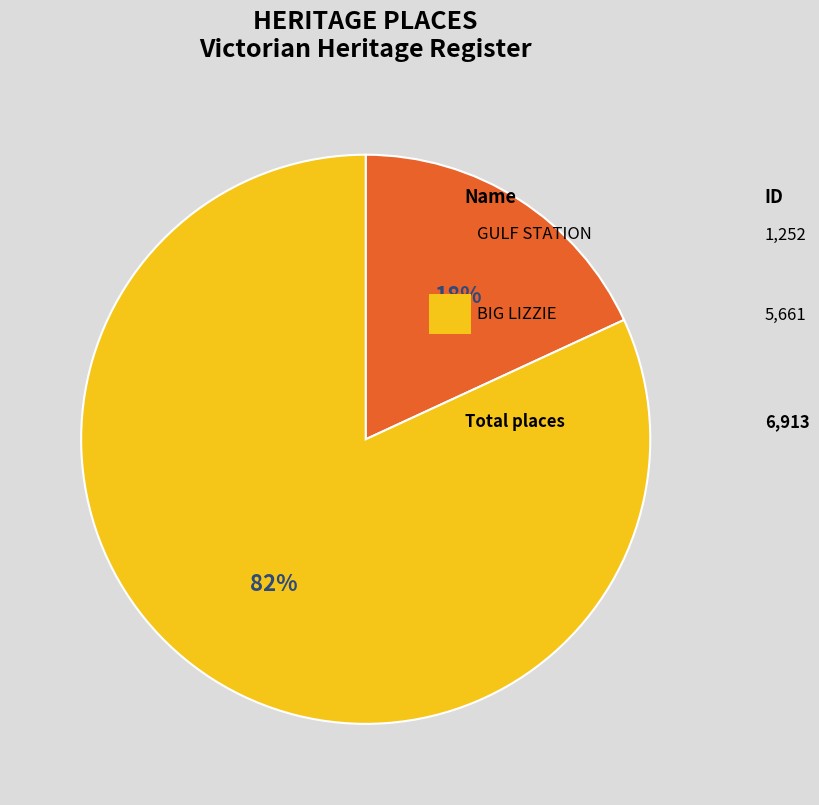

How many slices are in this pie chart?

2